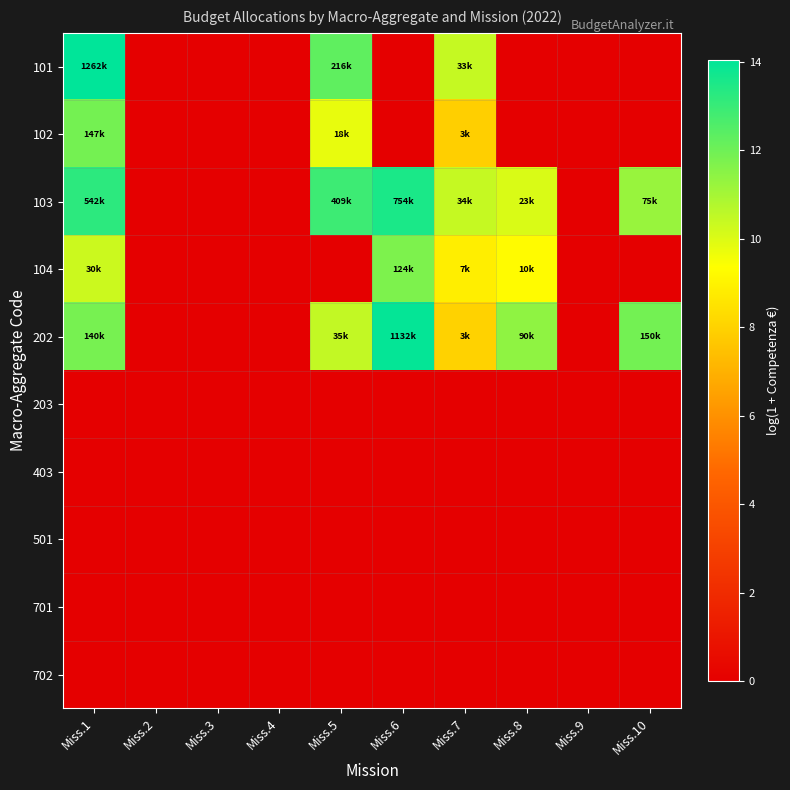

Between Miss.1 and Miss.2, which series saw the biggest shift?

101